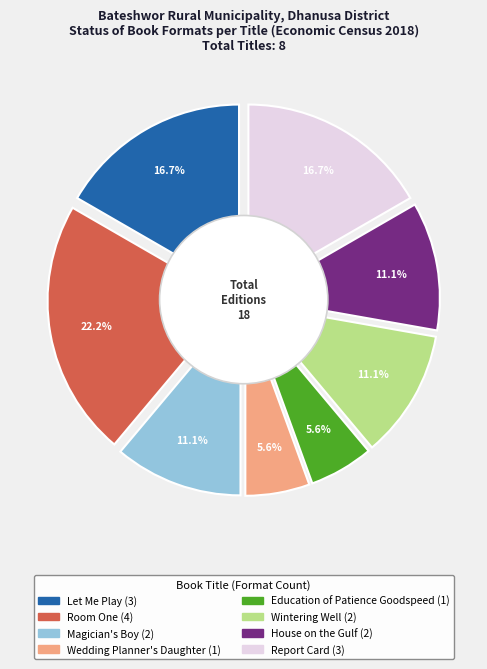

How many segments does this pie chart have?

8